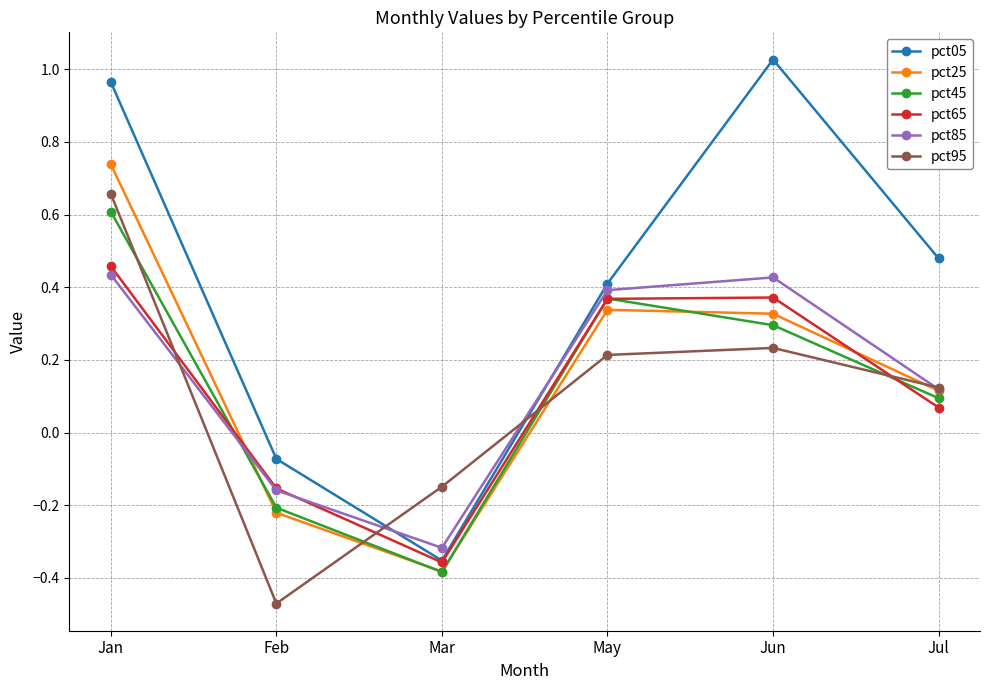

At which category does pct25 reach its first local valley?

Mar